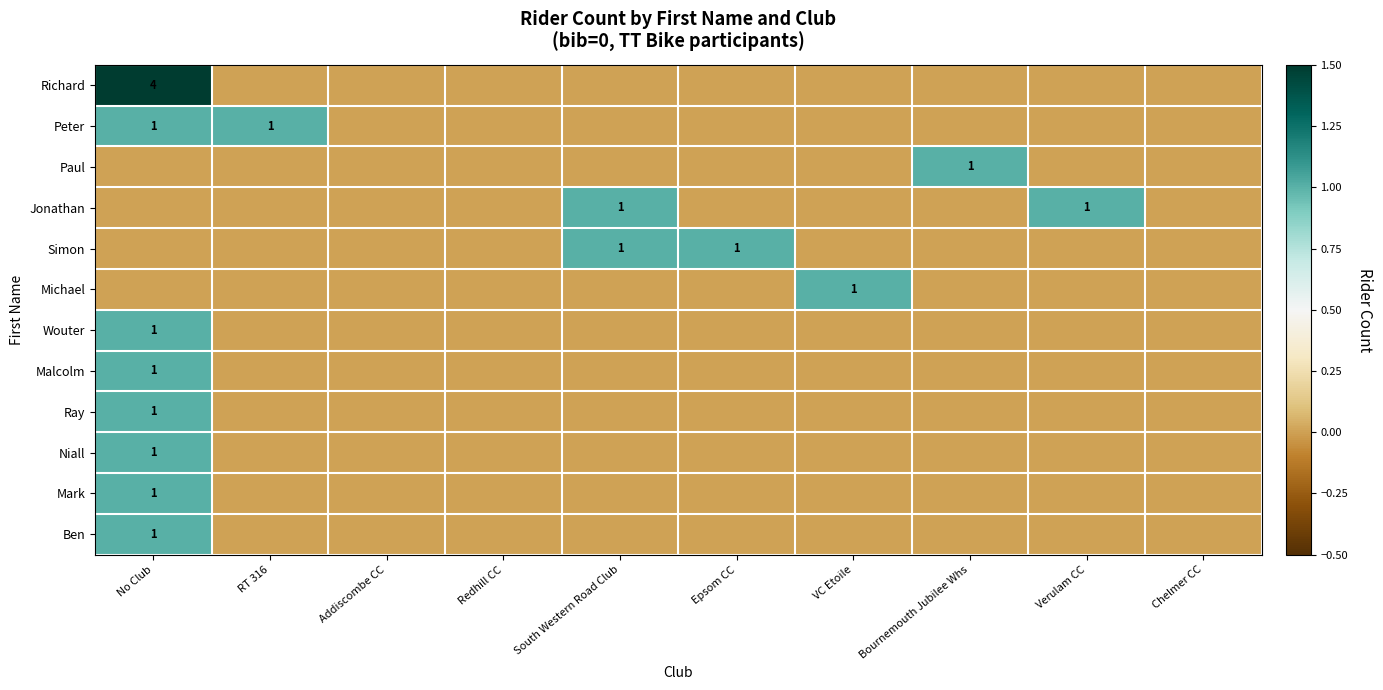

The value of Ben at No Club is 1. True or false?

True